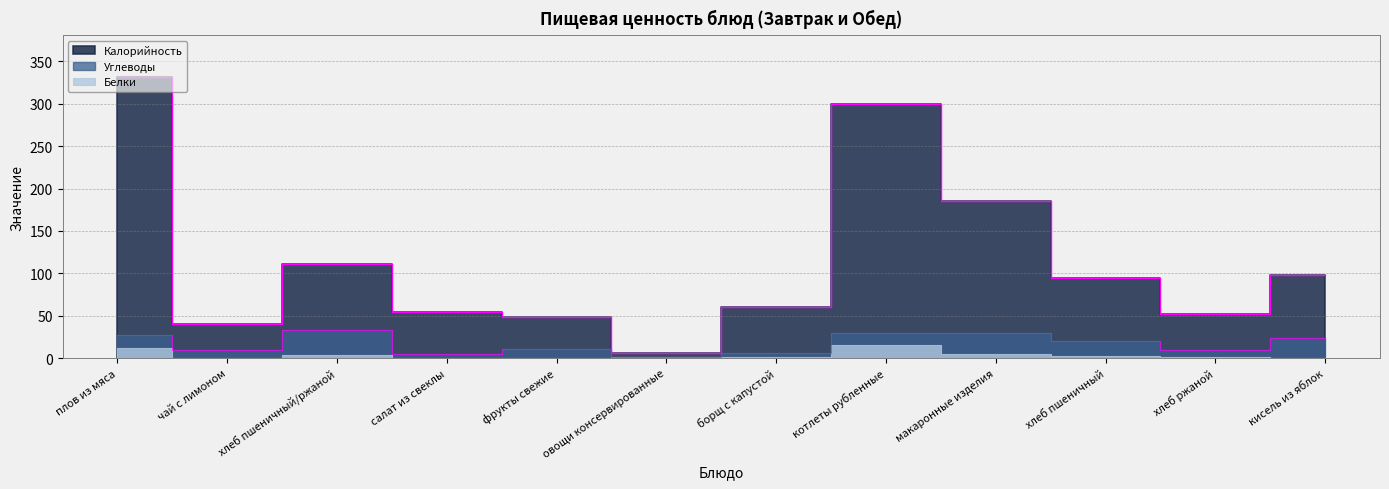

At which category does Углеводы reach its first local valley?

чай с лимоном